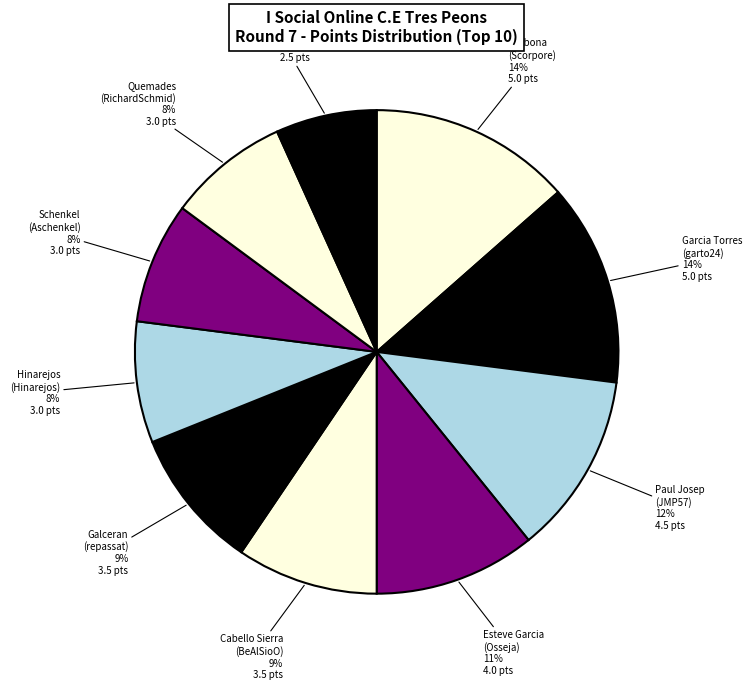

What is the smallest slice in the pie chart?

Orriols (joanorriols)